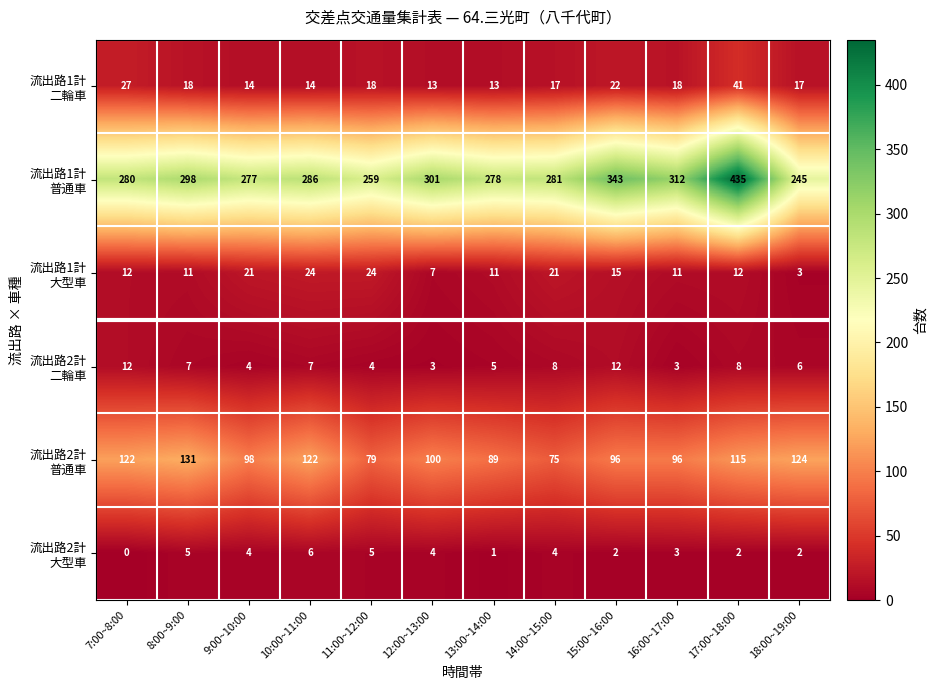

What is the total value across all series at 8:00~9:00?

470